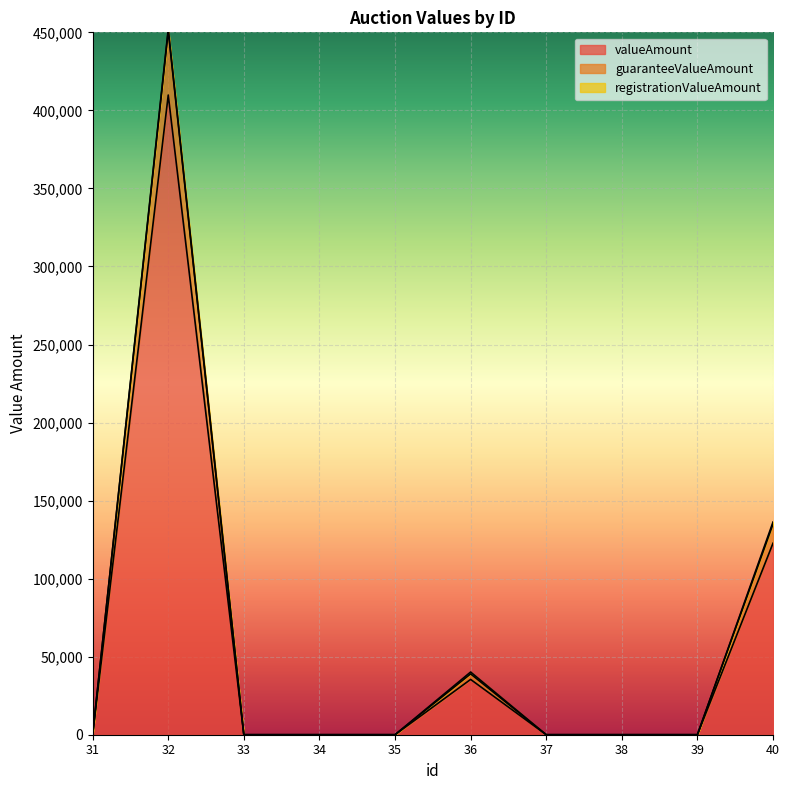

True or false: guaranteeValueAmount and valueAmount cross at least once.

False